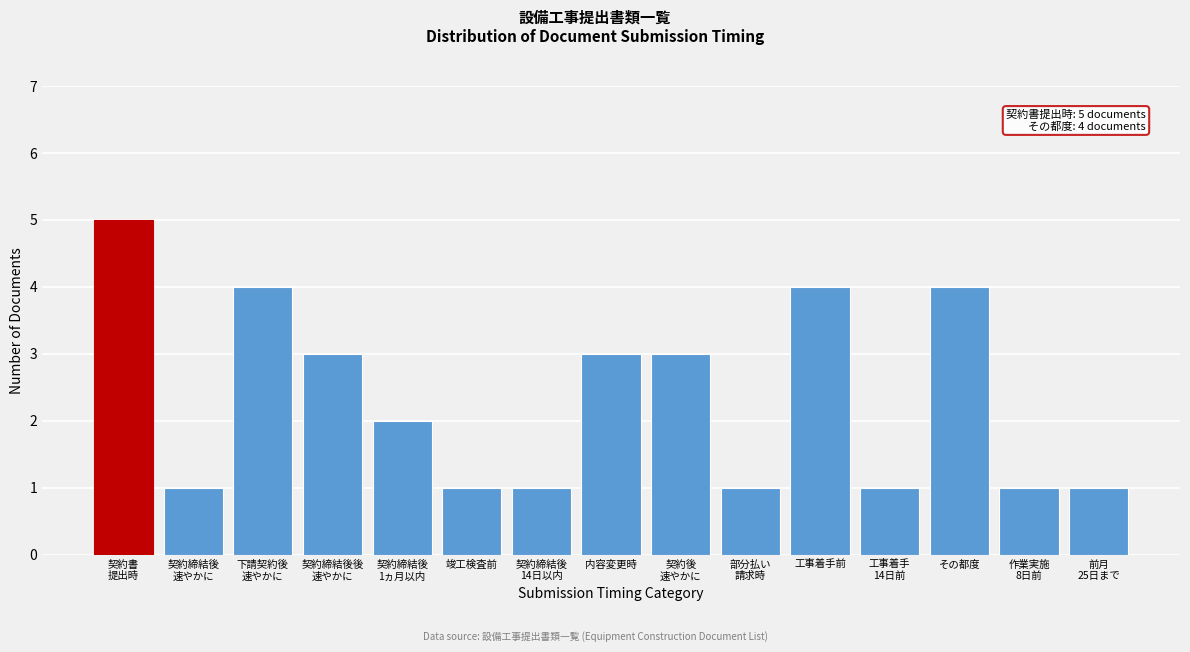

Reading left to right, what are all the values shown in this chart?

5	1	4	3	2	1	1	3	3	1	4	1	4	1	1